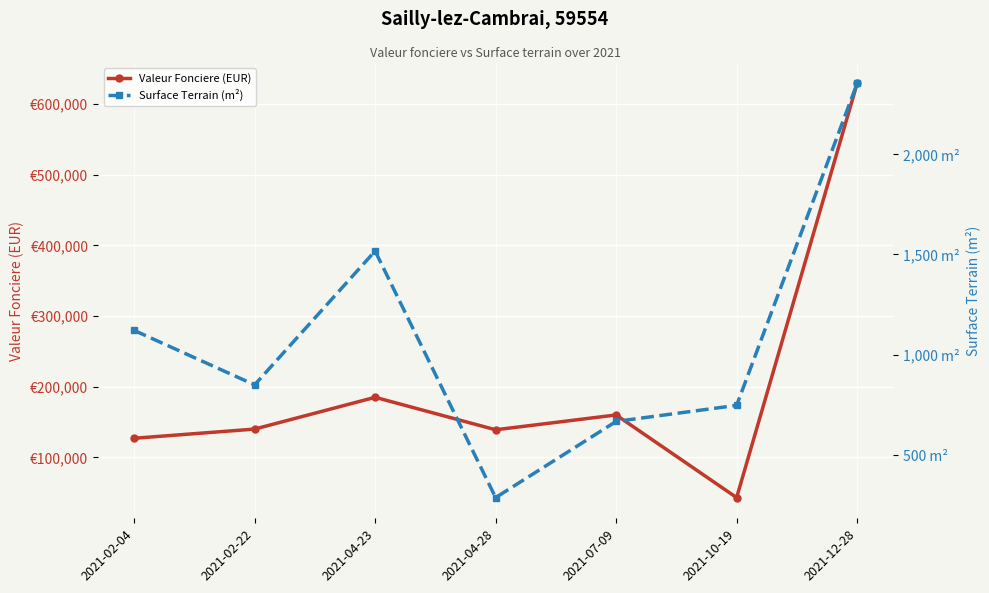

List the series in order of their peak value, lowest first.

Surface Terrain (m²), Valeur Fonciere (EUR)